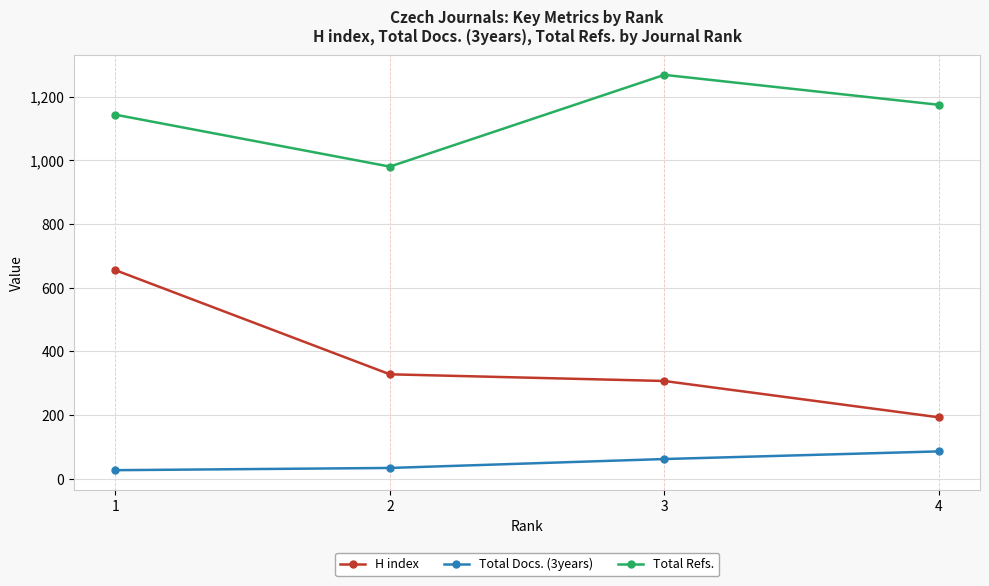

Which series has the largest total across all categories?

Total Refs.